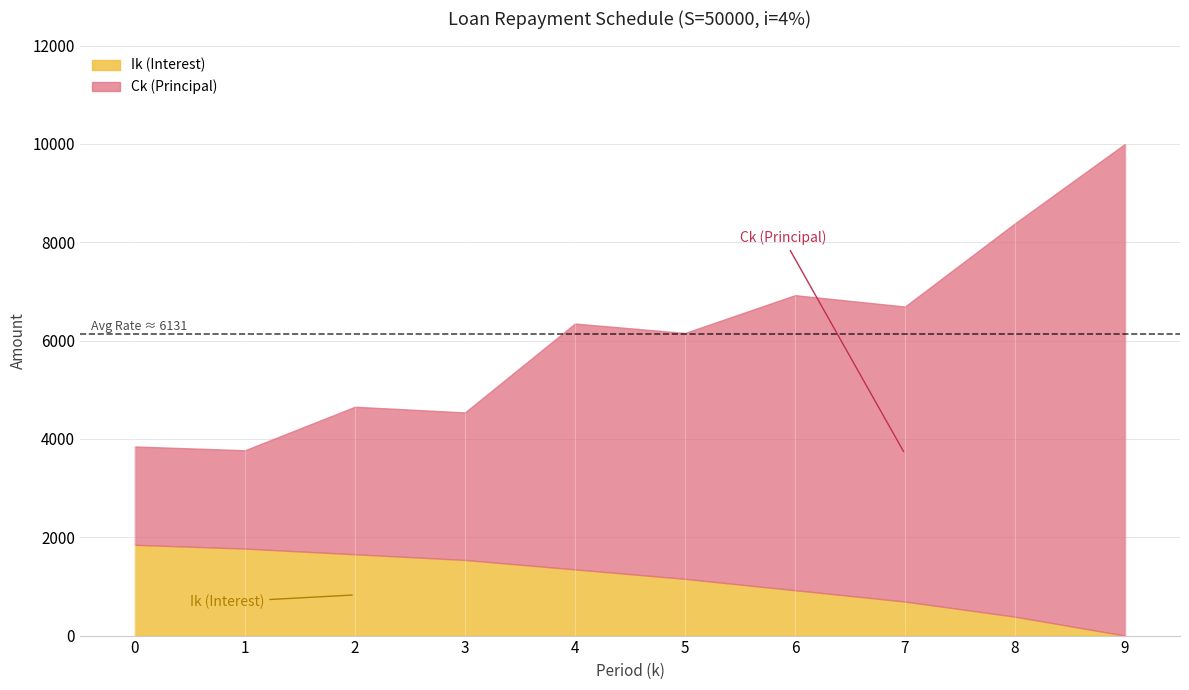

True or false: Ik (Interest) has a value of 923.1 at 6.

True